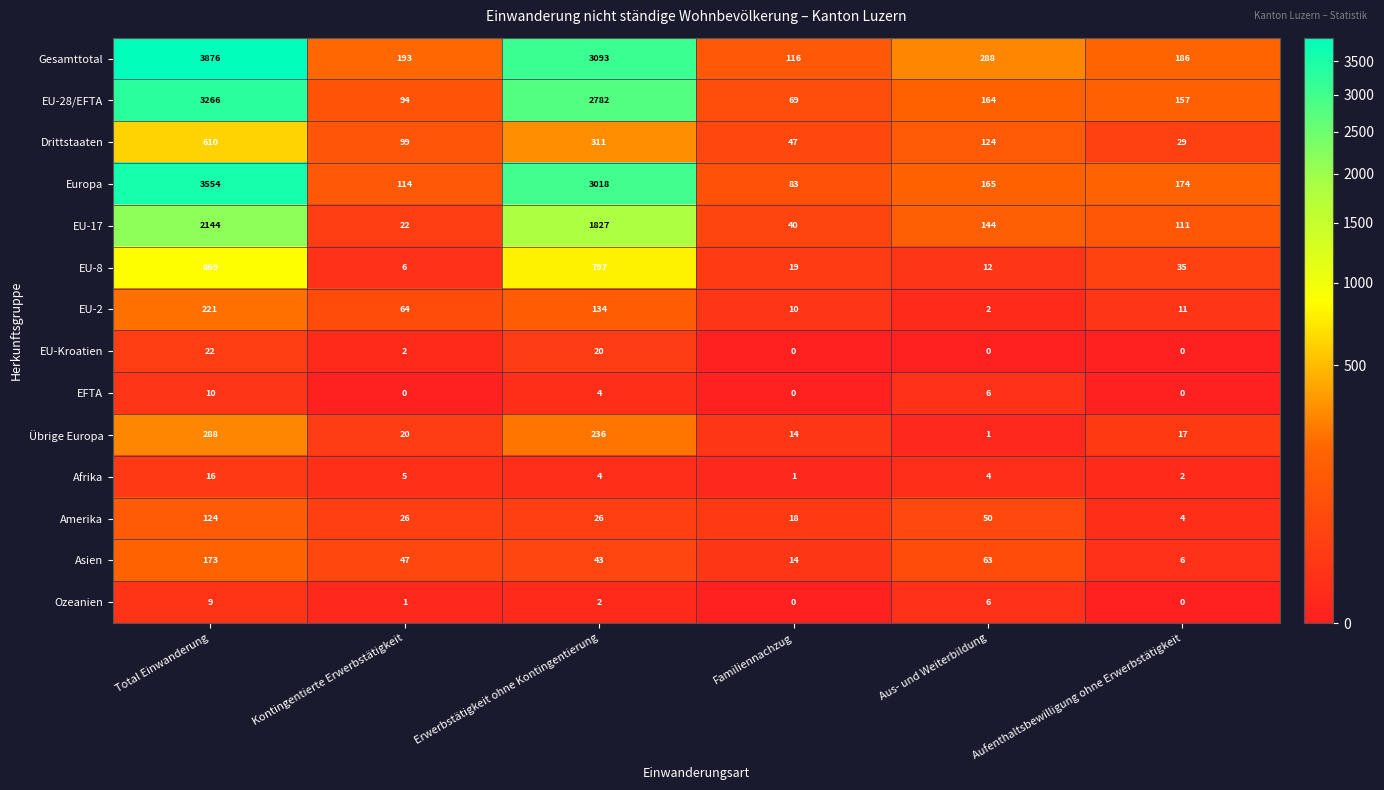

Count the number of categories in the chart.

6